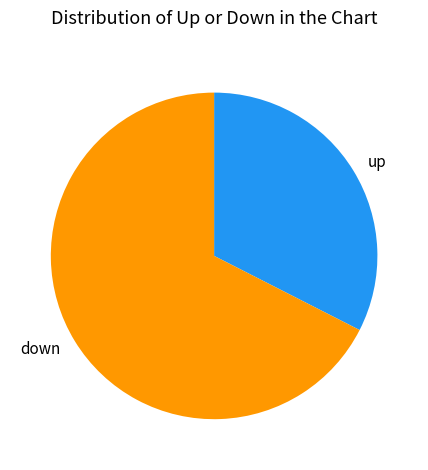

Does any single category account for the majority?

Yes